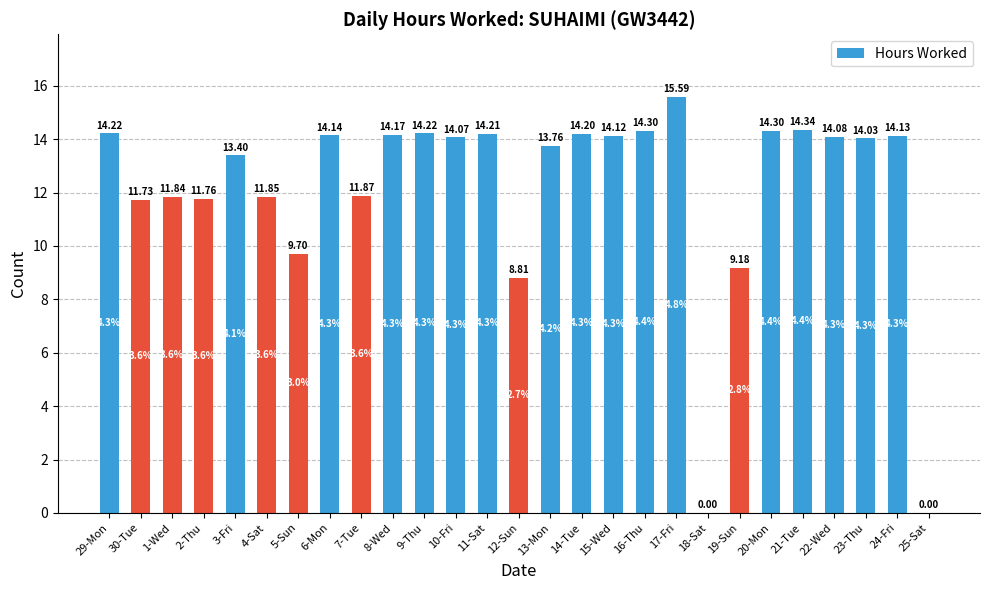

Where is the data nearest to the value 7?

12-Sun